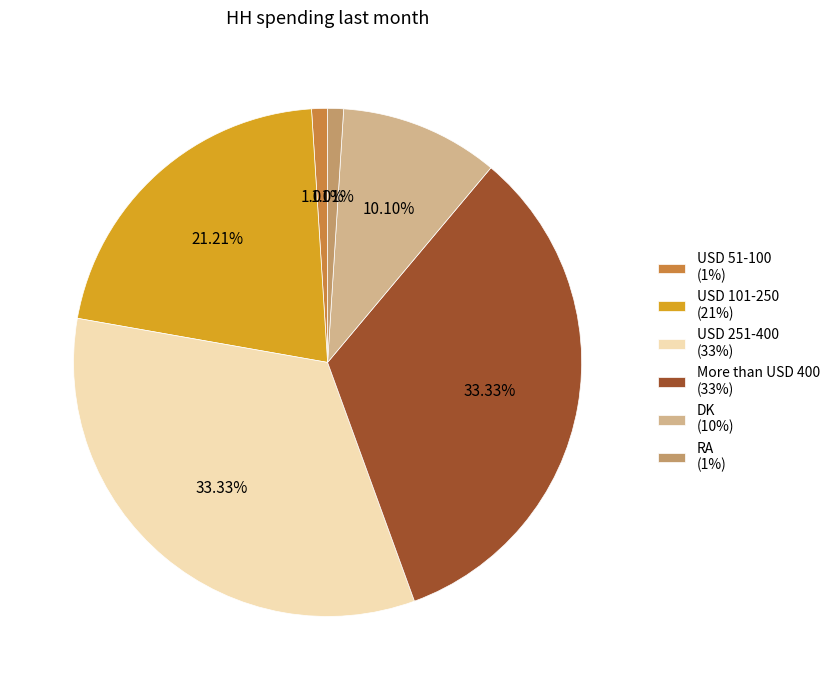

How many slices are in this pie chart?

6